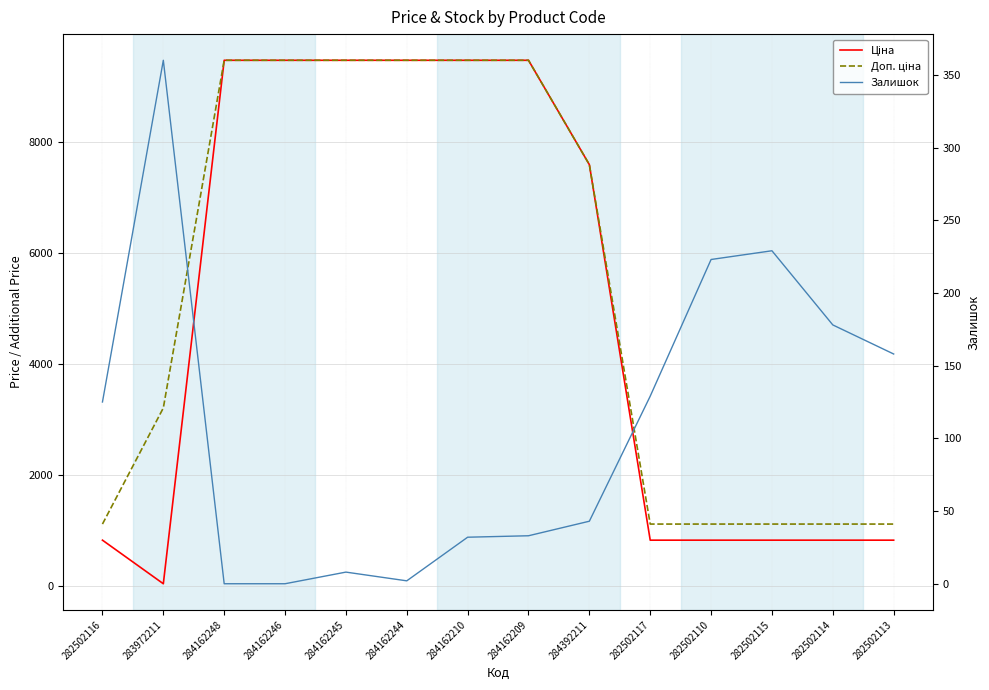

What is the sum of all Доп. ціна values?

74336.9